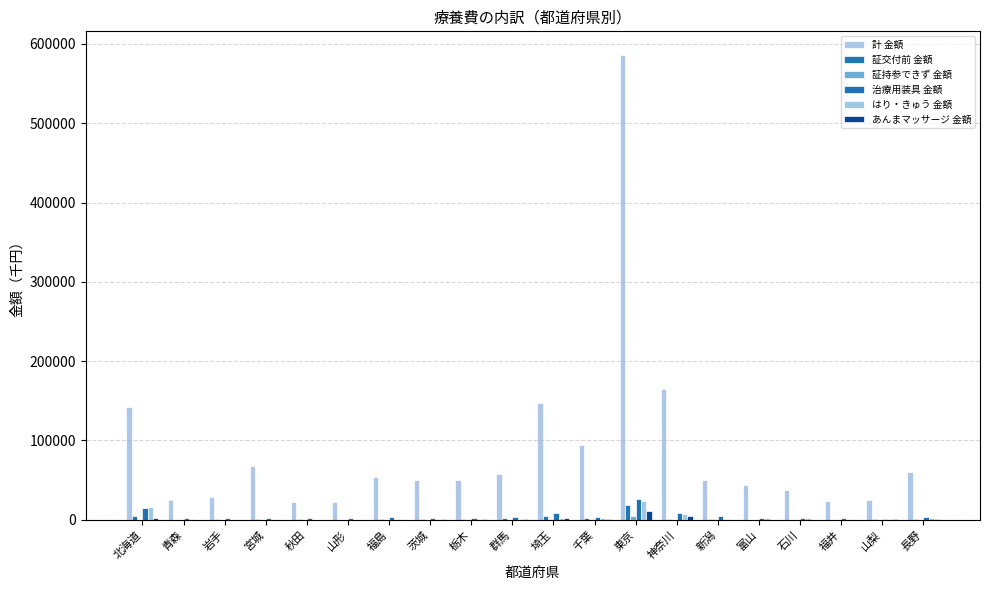

Is it true that はり・きゅう 金額 equals 341.5 at 青森?

True